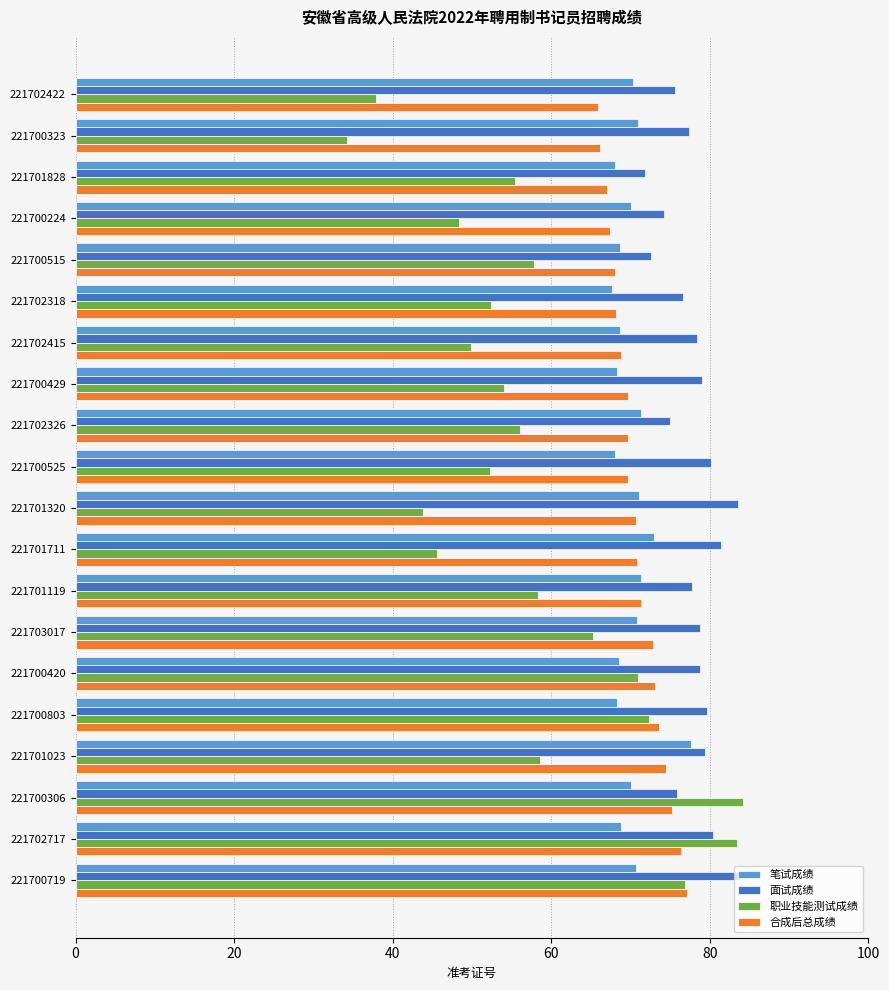

What is the average value of the 面试成绩 series?

78.0